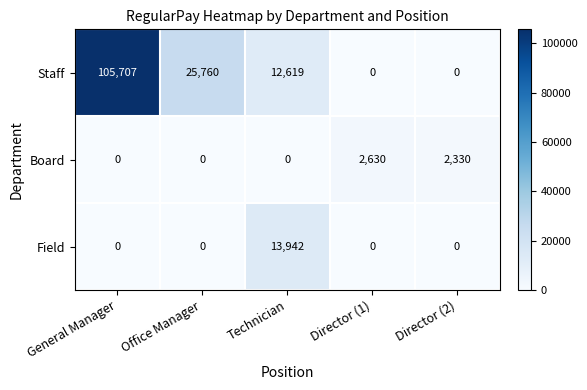

What is the highest value of the Staff series?

105707